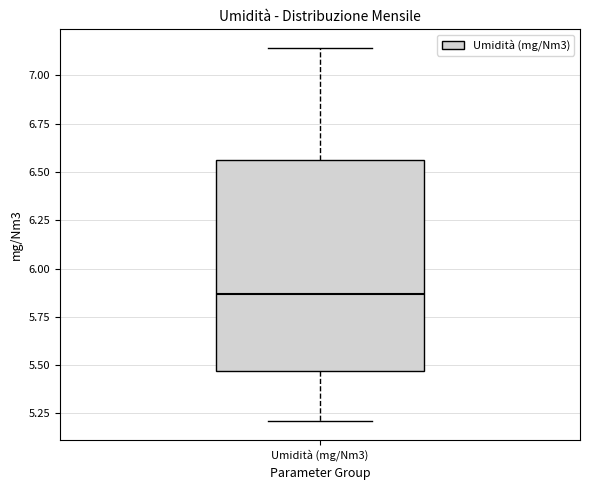

Where does the median line of the box for Umidità (mg/Nm3) sit on the y-axis? The values are not printed on the chart, so give them approximately, as read against the axis.

5.85